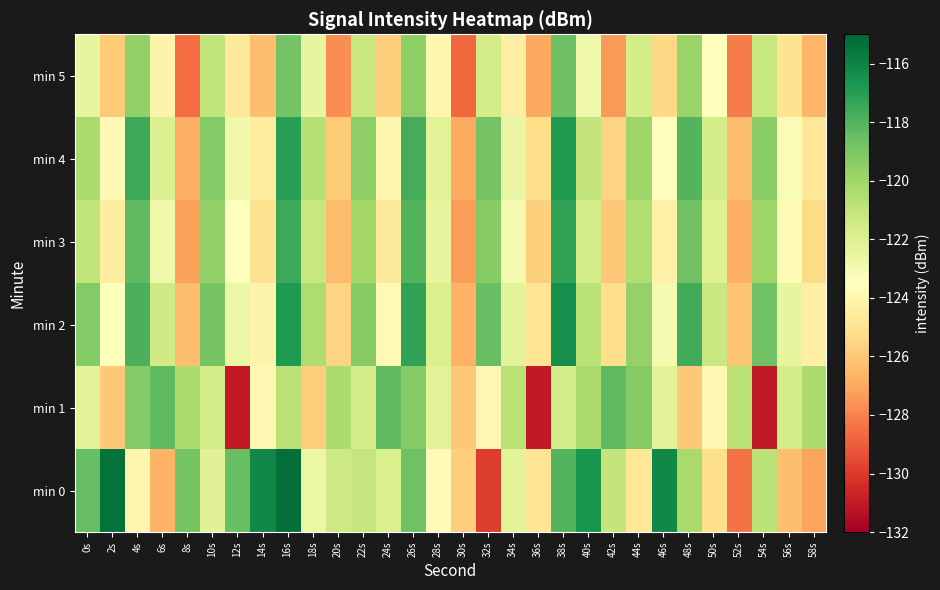

Which series has the largest total across all categories?

min 2